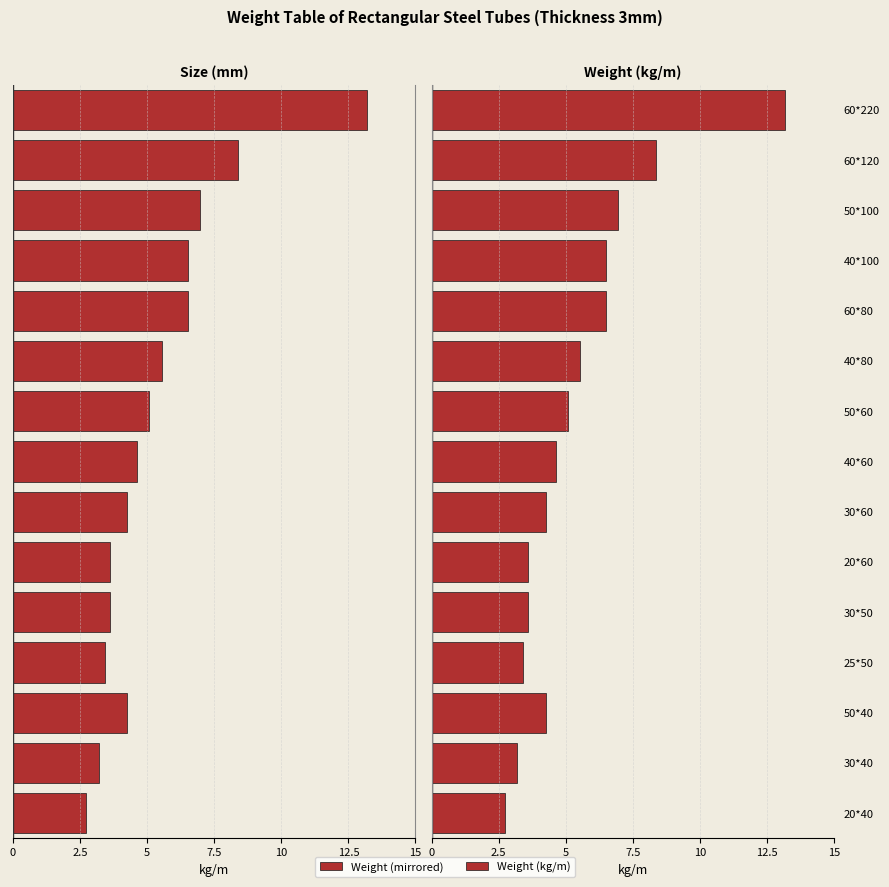

What is the difference between the second highest and second lowest values?

5.2